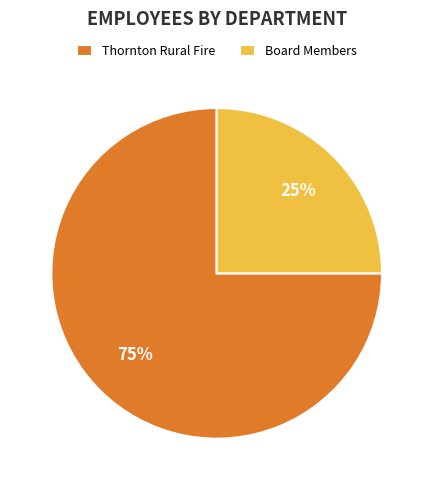

Which slice is the smallest?

Board Members